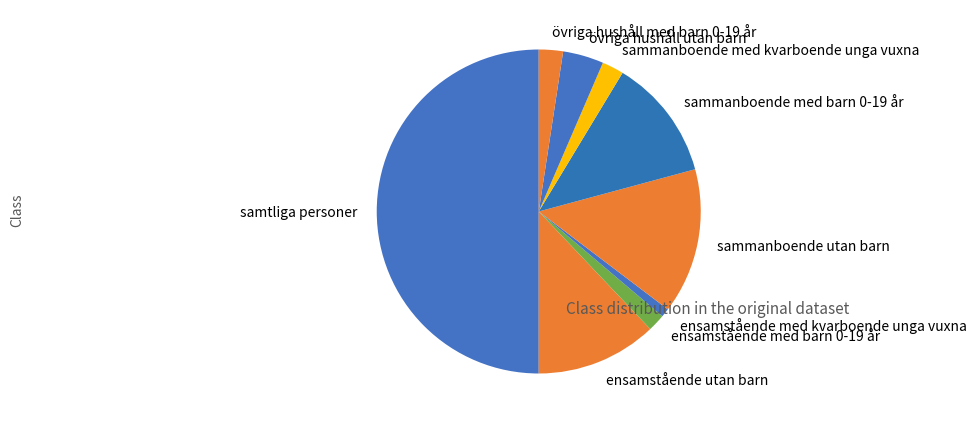

Which category has the biggest portion of the pie?

samtliga personer